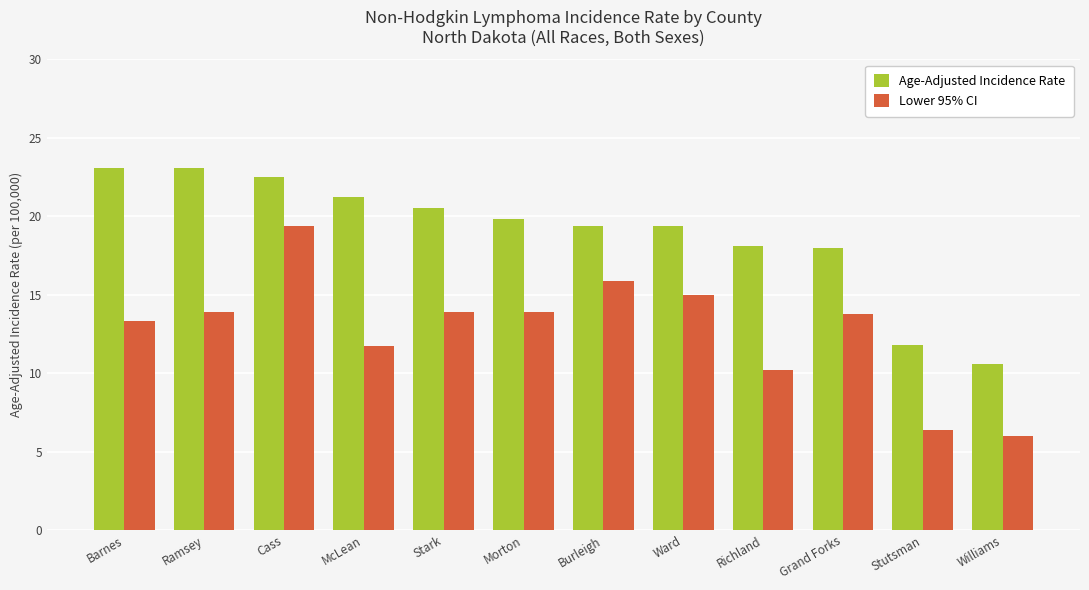

Which series has the widest spread of values?

Lower 95% CI